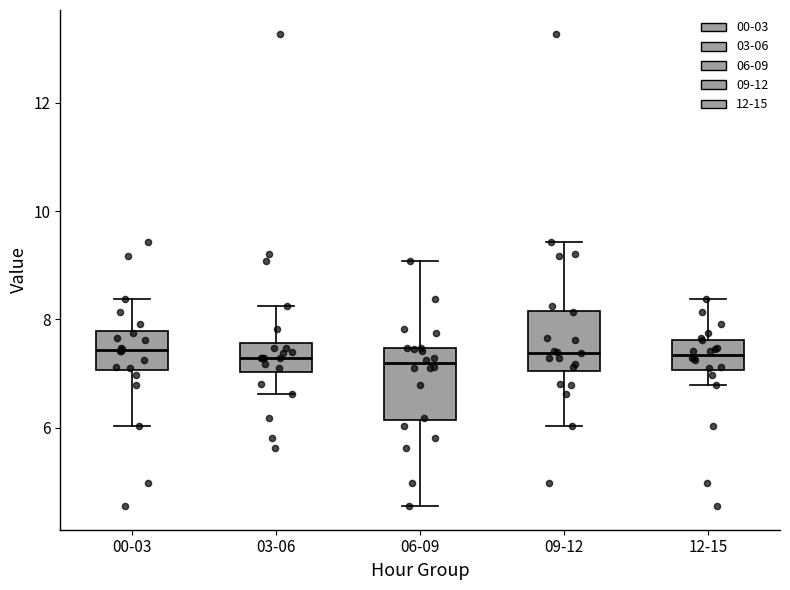

Reading left to right, read every box against the y-axis: the position of its median line, the range the box covers, and the ends of its whiskers. The values are not printed on the chart, so give them approximately, as read against the axis.

00-03: median 7.4, box 7.0 to 7.8, whiskers 6.0 to 8.4
03-06: median 7.2, box 7.0 to 7.6, whiskers 6.6 to 8.2
06-09: median 7.2, box 6.2 to 7.4, whiskers 4.6 to 9.0
09-12: median 7.4, box 7.0 to 8.2, whiskers 6.0 to 9.4
12-15: median 7.4, box 7.0 to 7.6, whiskers 6.8 to 8.4